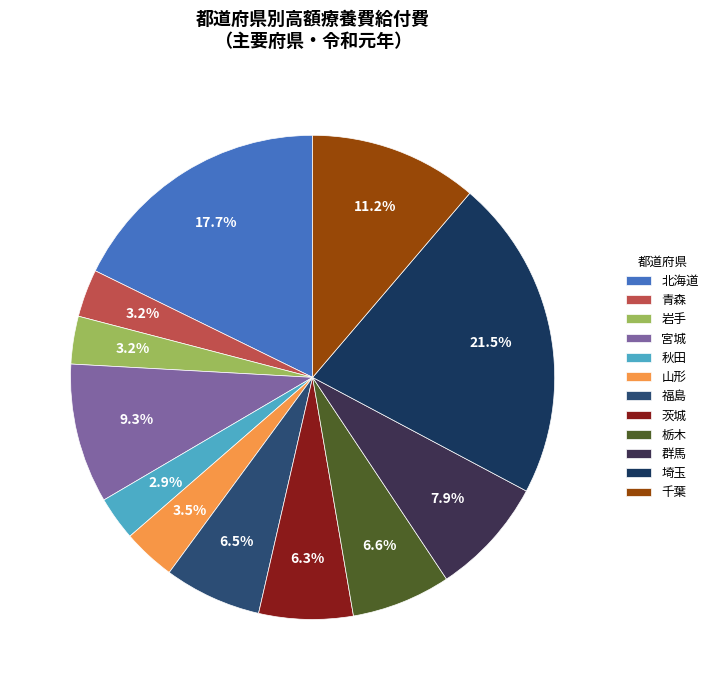

To the nearest percent, what portion does 秋田 represent?

3%